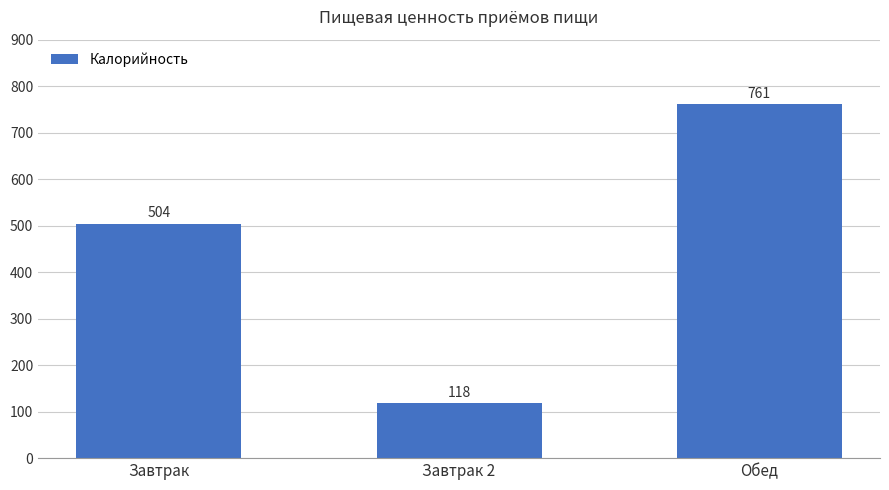

Is it true that the value at Обед is 760.8?

True